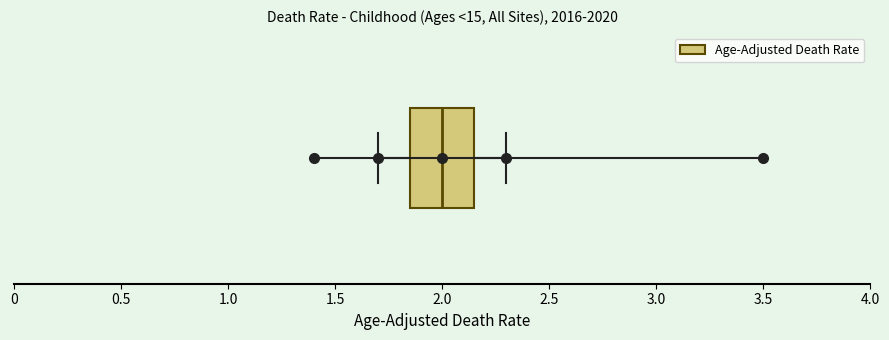

Transcribe this box plot: give where the median line is, the range the box spans, and where the two whiskers end, as read against the x-axis. The values are not printed on the chart, so give them approximately, as read against the axis.

median 2.00, box 1.85 to 2.15, whiskers 1.70 to 2.30